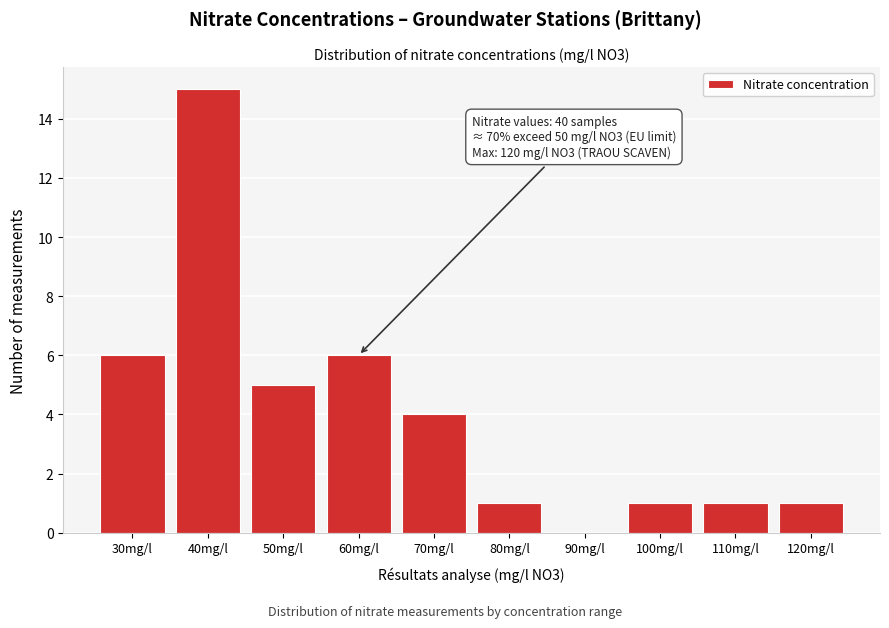

Reading left to right, transcribe all the data shown in this chart.

30mg/l=6	40mg/l=15	50mg/l=5	60mg/l=6	70mg/l=4	80mg/l=1	90mg/l=0	100mg/l=1	110mg/l=1	120mg/l=1